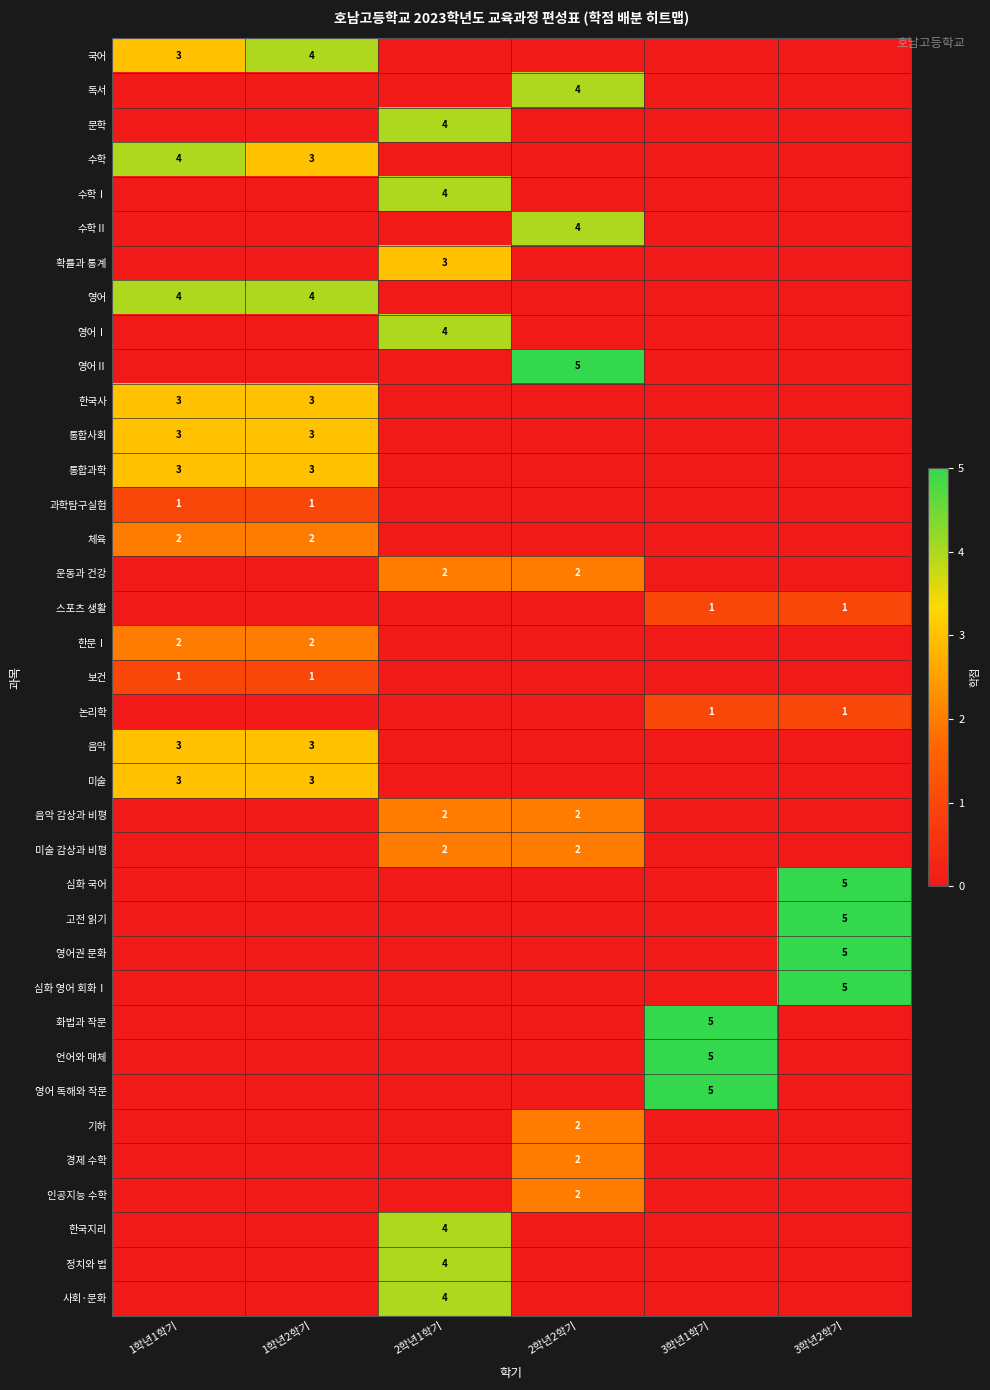

The value of 고전 읽기 at 3학년2학기 is 3. True or false?

False